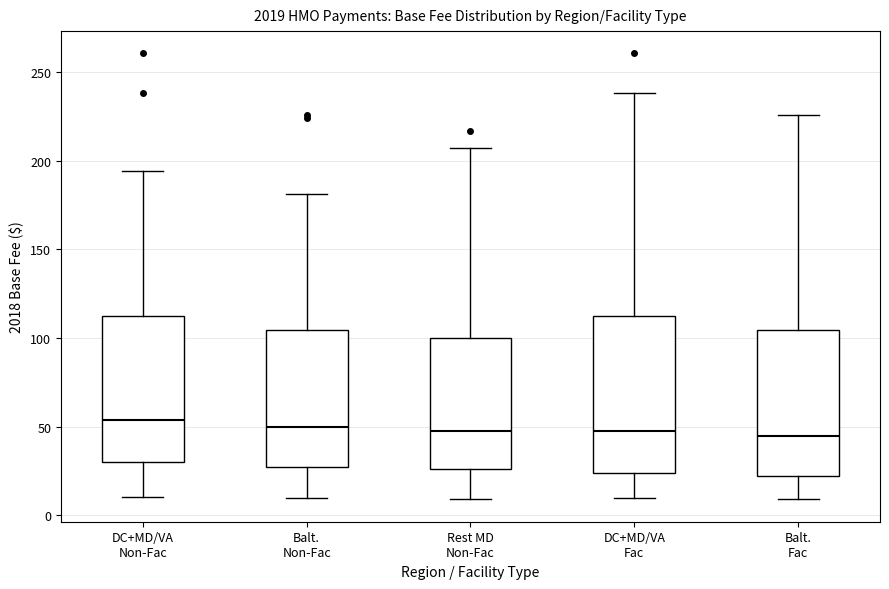

Reading left to right, read every box against the y-axis: the position of its median line, the range the box covers, and the ends of its whiskers. The values are not printed on the chart, so give them approximately, as read against the axis.

DC+MD/VA Non-Fac: median 55, box 30 to 115, whiskers 10 to 195
Balt. Non-Fac: median 50, box 25 to 105, whiskers 10 to 180
Rest MD Non-Fac: median 50, box 25 to 100, whiskers 10 to 205
DC+MD/VA Fac: median 50, box 25 to 115, whiskers 10 to 240
Balt. Fac: median 45, box 20 to 105, whiskers 10 to 225